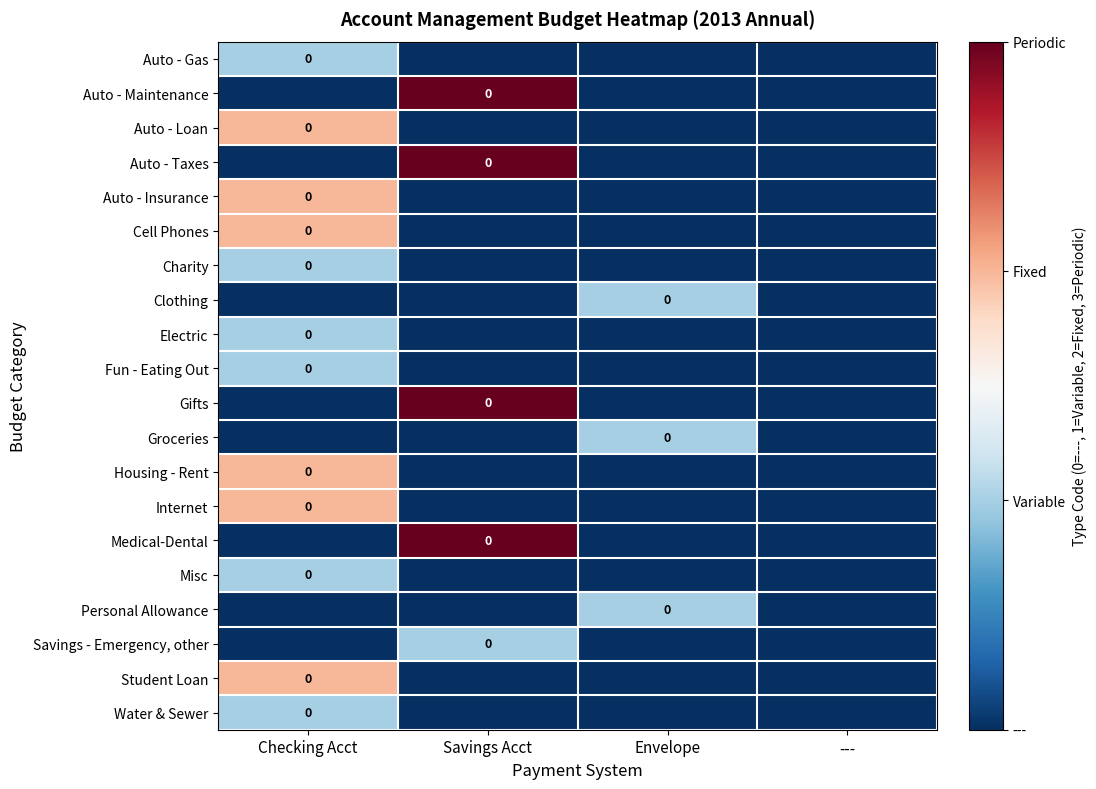

The value of Savings - Emergency, other at Envelope is 0. True or false?

True